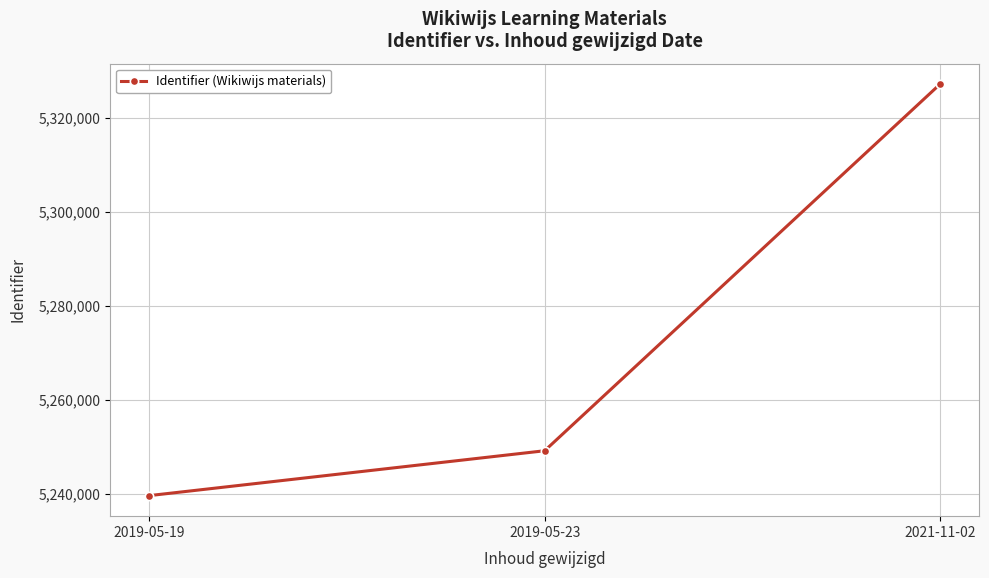

How many values are below 5249234?

1